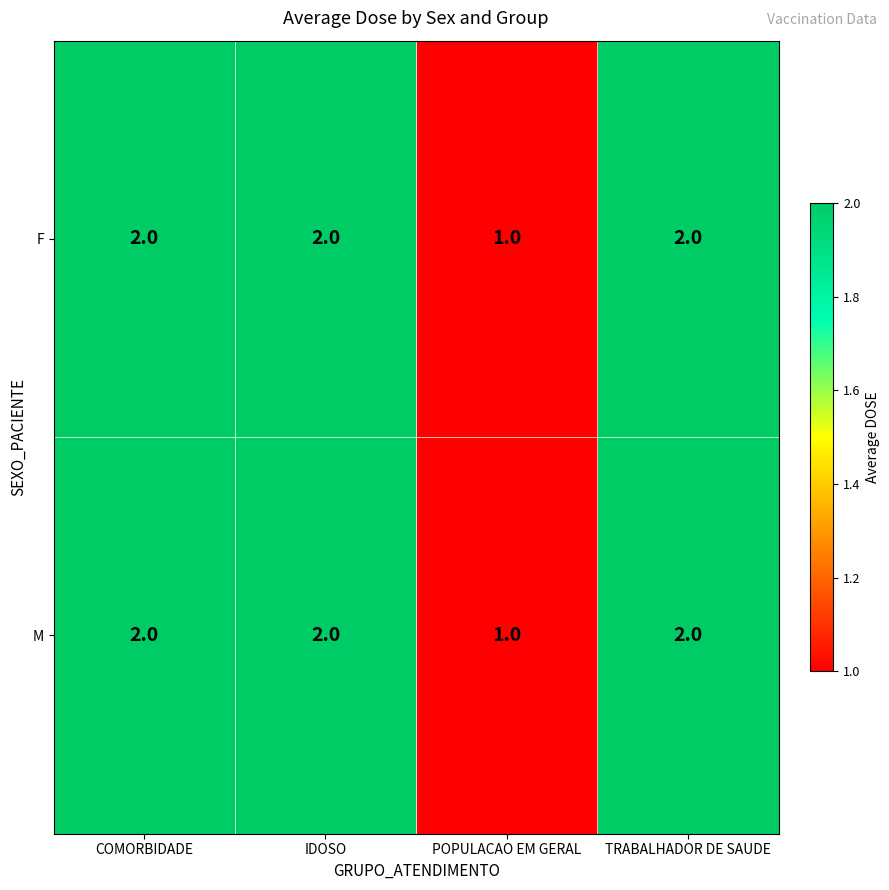

Is the value of M at POPULACAO EM GERAL greater than the value of F at COMORBIDADE?

No